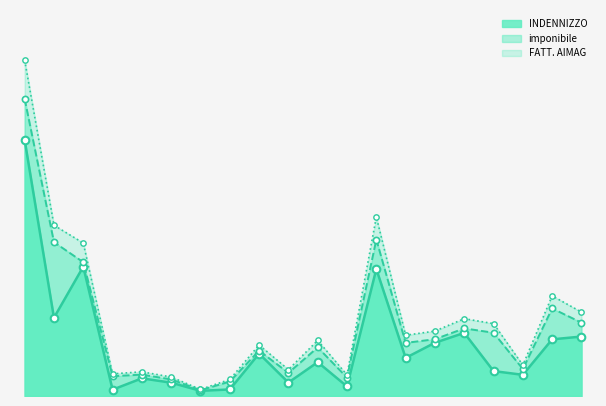

Is the value of FATT. AIMAG at 954969 greater than the value of INDENNIZZO at 538001?

No